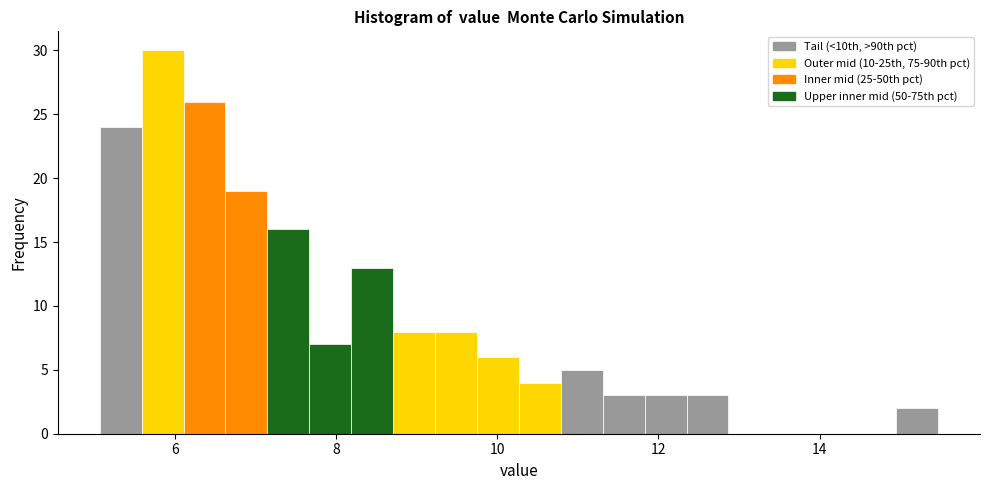

Read against the x-axis, roughly where is the centre of the tallest bar?

5.8